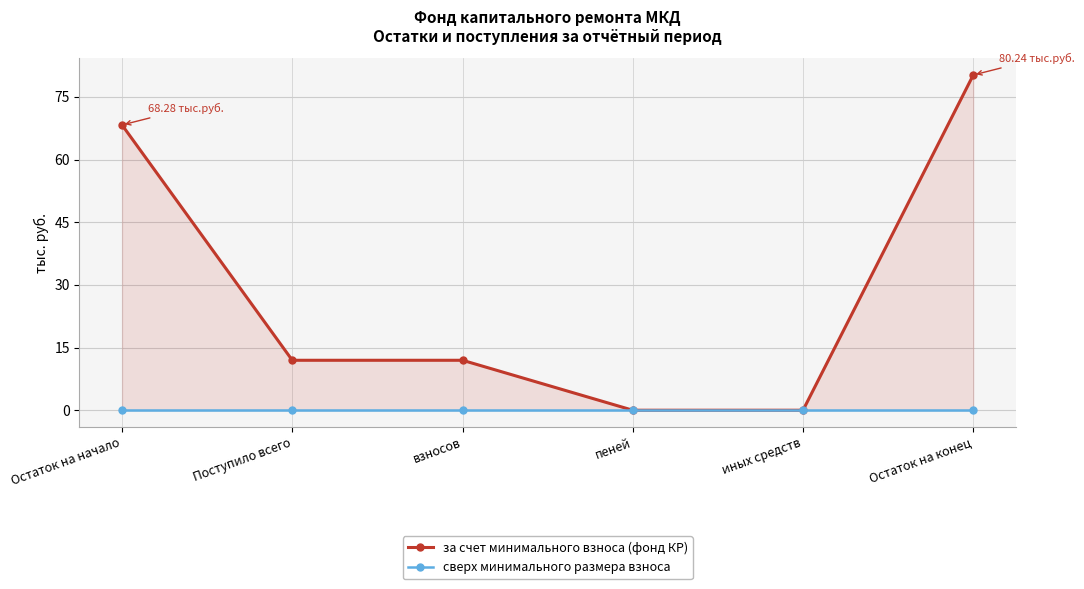

How many lines are shown in the chart?

2